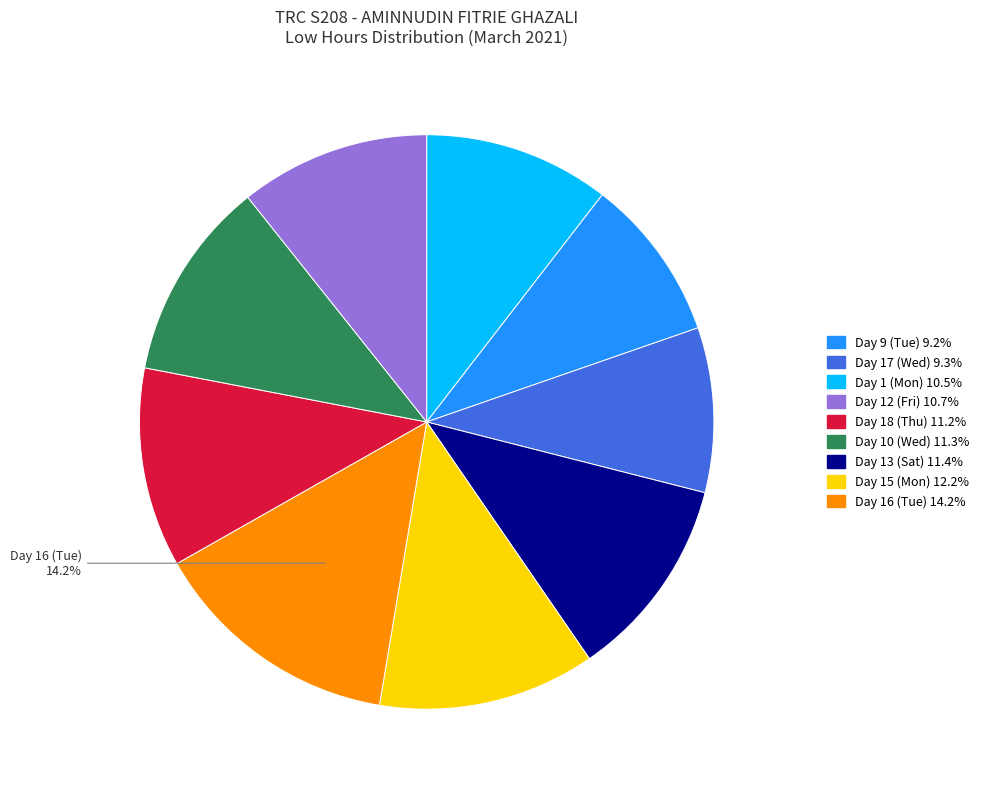

Is there a majority slice in this chart?

No